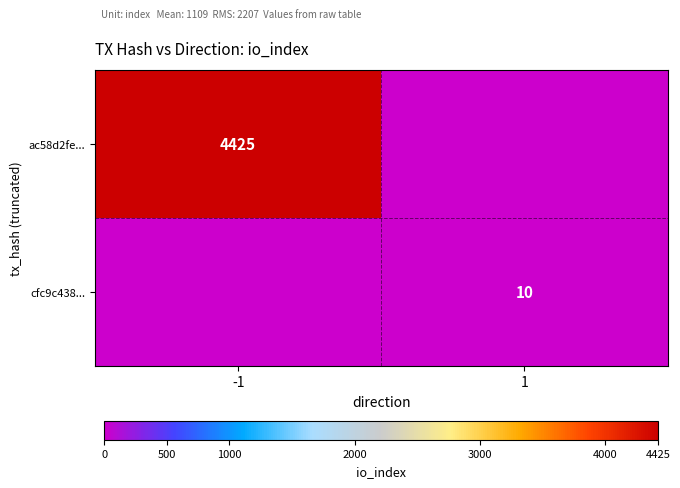

Is the value of cfc9c438... at 1 greater than the value of ac58d2fe... at -1?

No